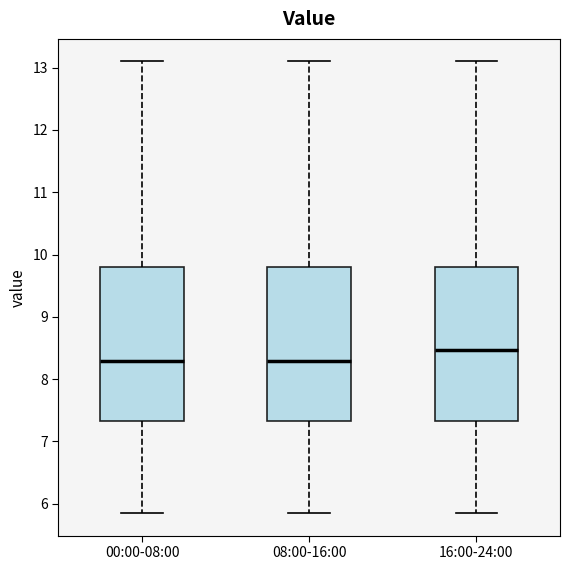

Reading left to right, read every box against the y-axis: the position of its median line, the range the box covers, and the ends of its whiskers. The values are not printed on the chart, so give them approximately, as read against the axis.

00:00-08:00: median 8.3, box 7.3 to 9.8, whiskers 5.9 to 13.1
08:00-16:00: median 8.3, box 7.3 to 9.8, whiskers 5.9 to 13.1
16:00-24:00: median 8.5, box 7.3 to 9.8, whiskers 5.9 to 13.1